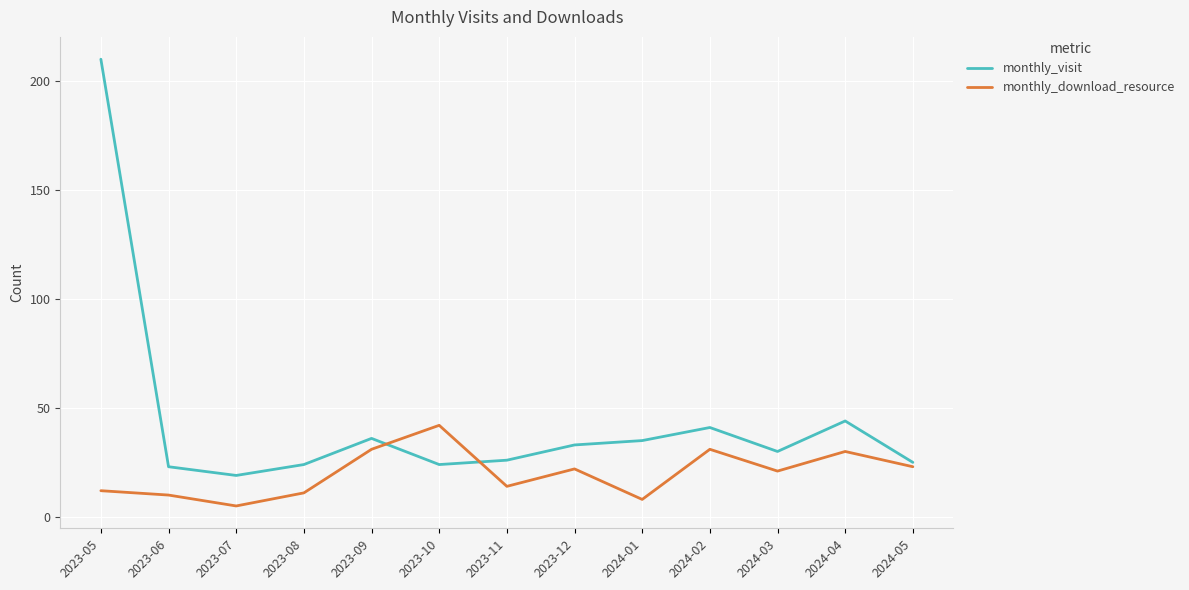

Between 2023-07 and 2023-08, which series saw the biggest shift?

monthly_download_resource